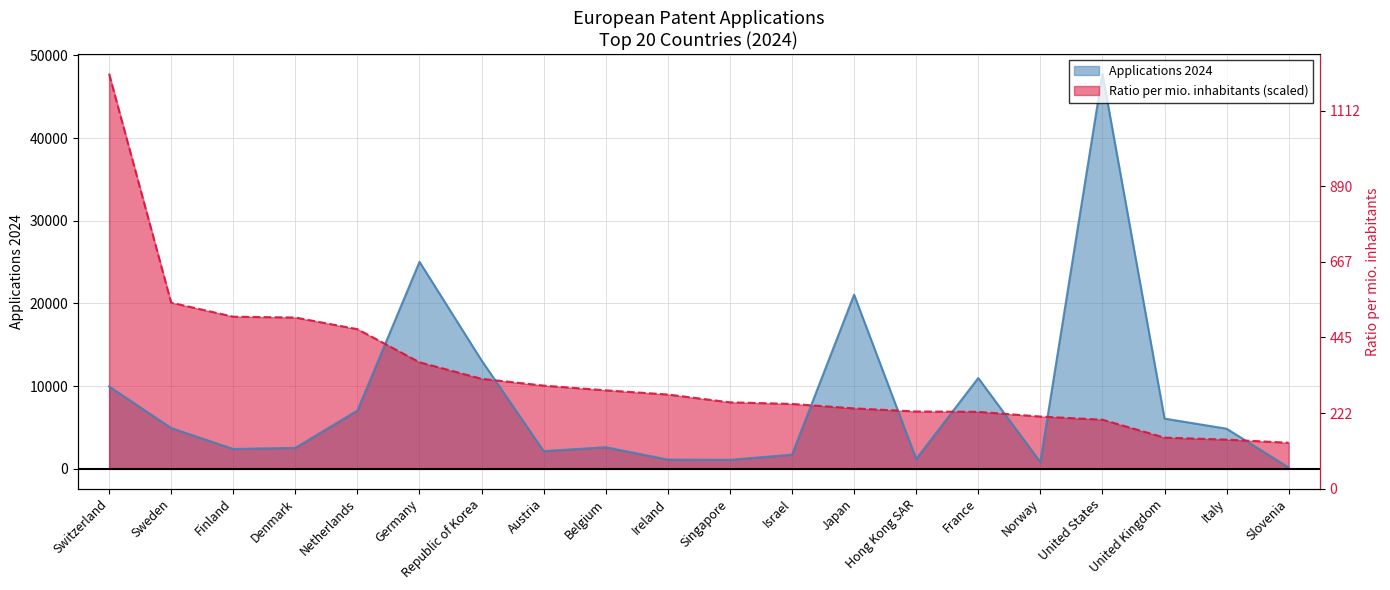

Reading left to right, extract all data points from this chart.

Applications 2024: 9966.0	4936.0	2400.0	2539.0	7054.0	25033.0	13107.0	2146.0	2615.0	1118.0	1092.0	1715.0	21062.0	1197.0	10980.0	817.0	47787.0	6076.0	4853.0	156.0
Ratio per mio. inhabitants: 47787.0	20099.5	18401.9	18300.5	16892.0	12890.1	10889.1	10067.6	9496.1	8989.1	8044.7	7850.1	7312.5	6936.2	6897.1	6324.7	5944.1	3775.9	3534.9	3155.9